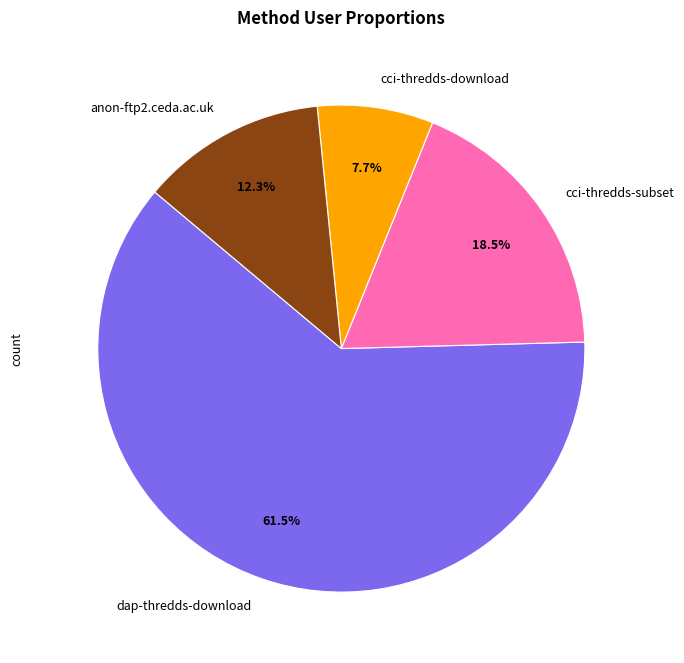

Do cci-thredds-subset and dap-thredds-download together represent more than half of the pie?

Yes